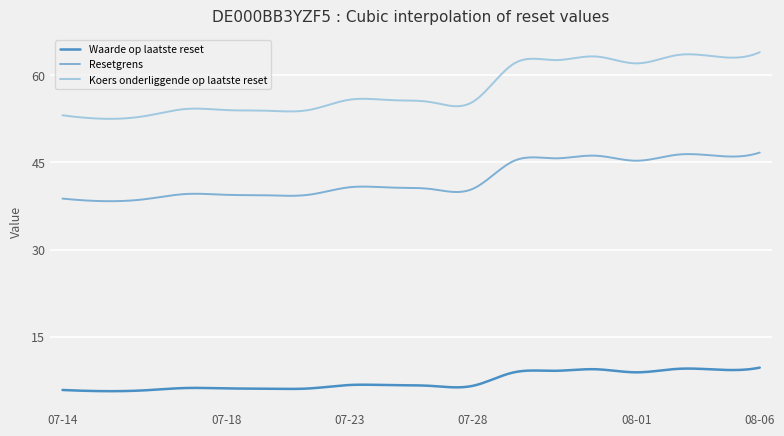

List the series in order of their peak value, lowest first.

Waarde op laatste reset, Resetgrens, Koers onderliggende op laatste reset